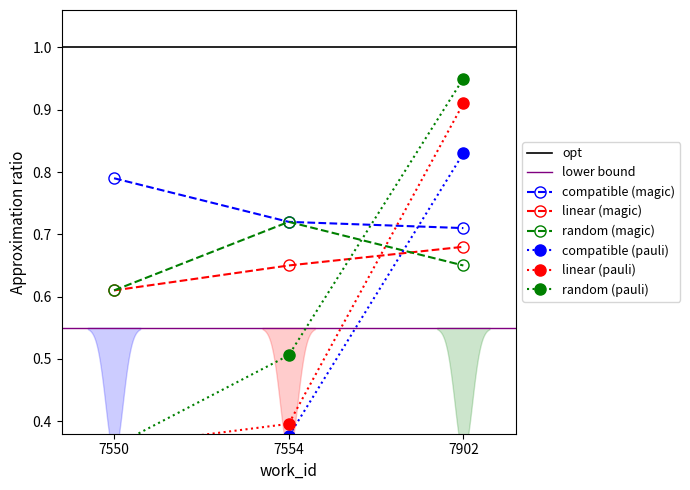

Rank the categories by value from highest to lowest.

7902, 7554, 7550